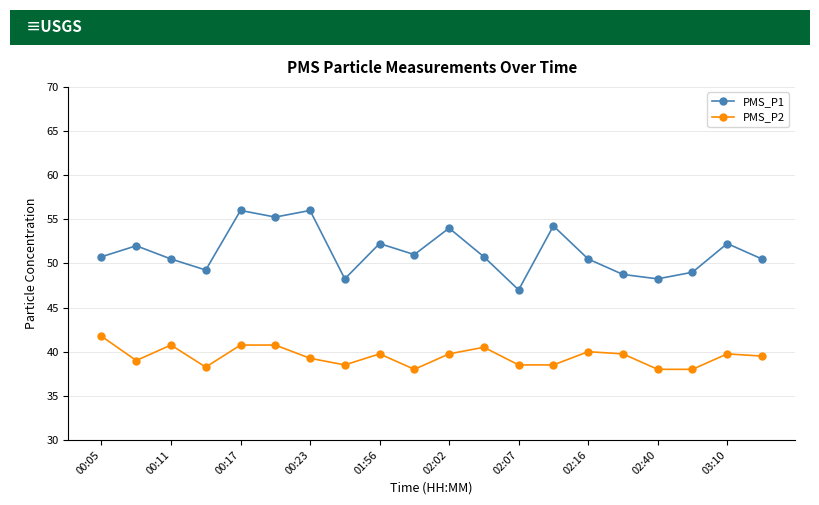

Which series has the largest total across all categories?

PMS_P1